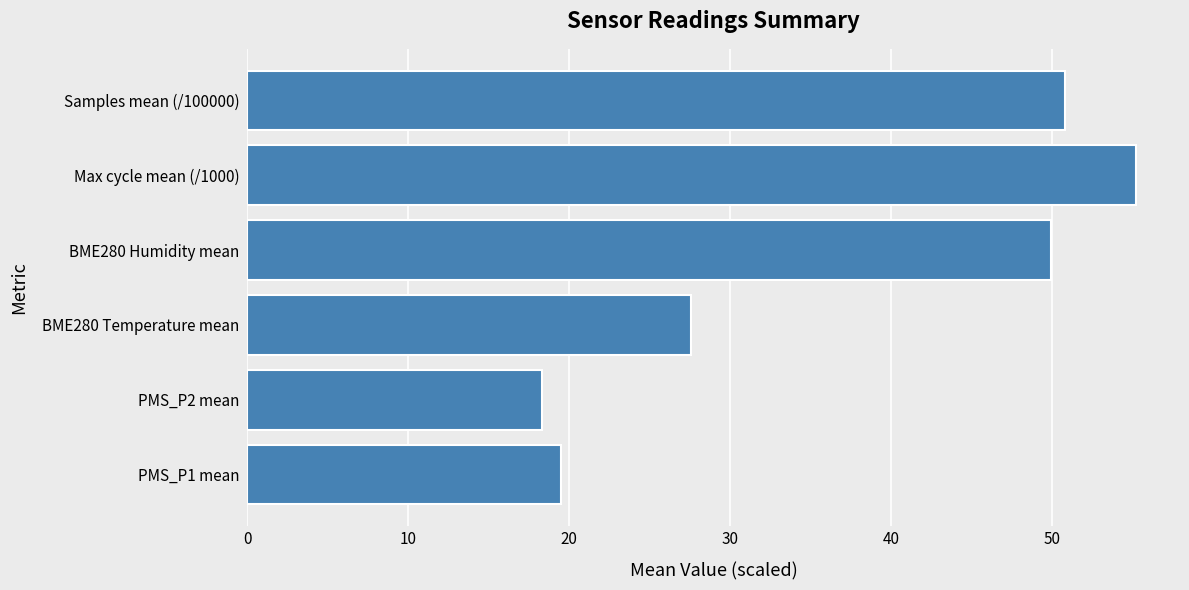

What is the average value?

36.9